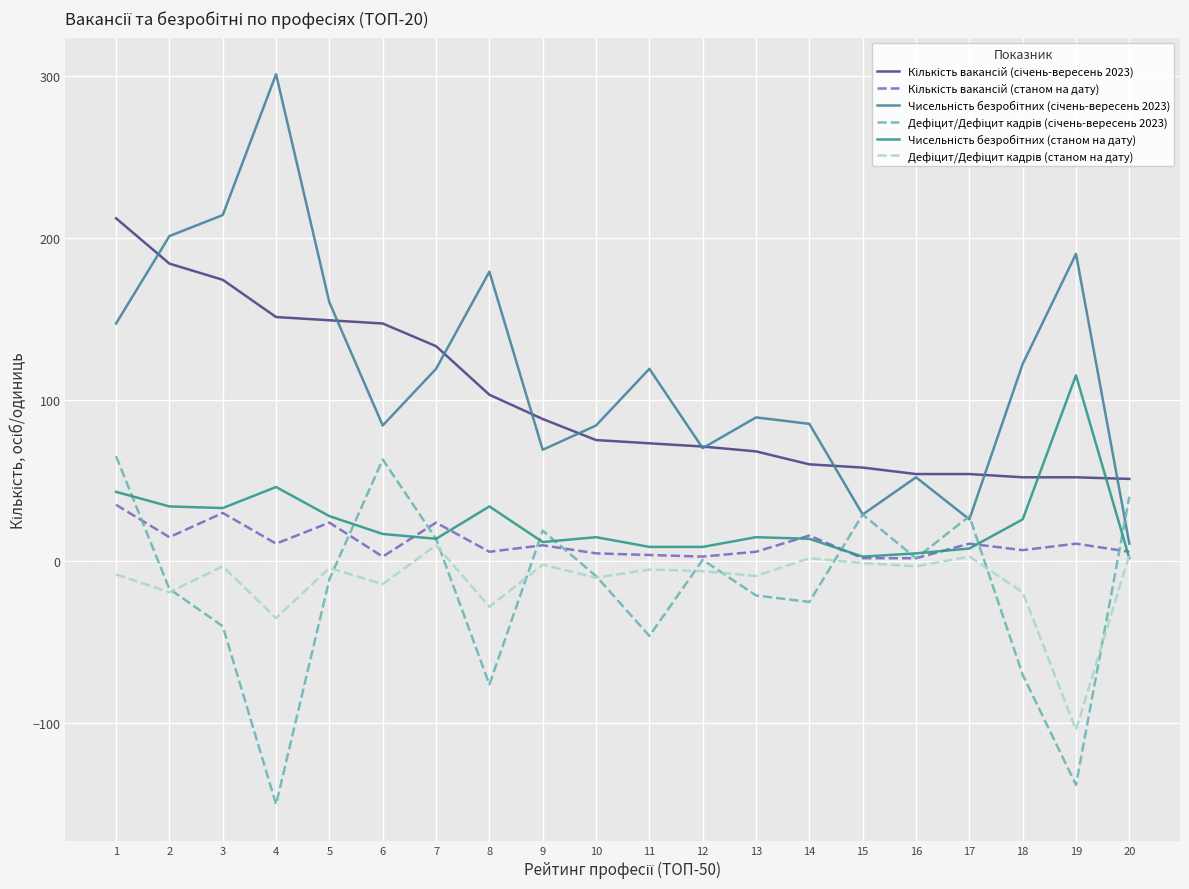

What is the difference between the Дефіцит/Дефіцит кадрів (станом на дату) values at 14 and 3?

5